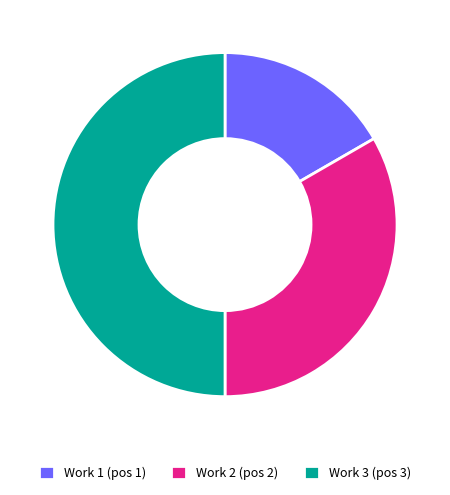

True or false: Work 2 (pos 2) accounts for 25% of the total.

False